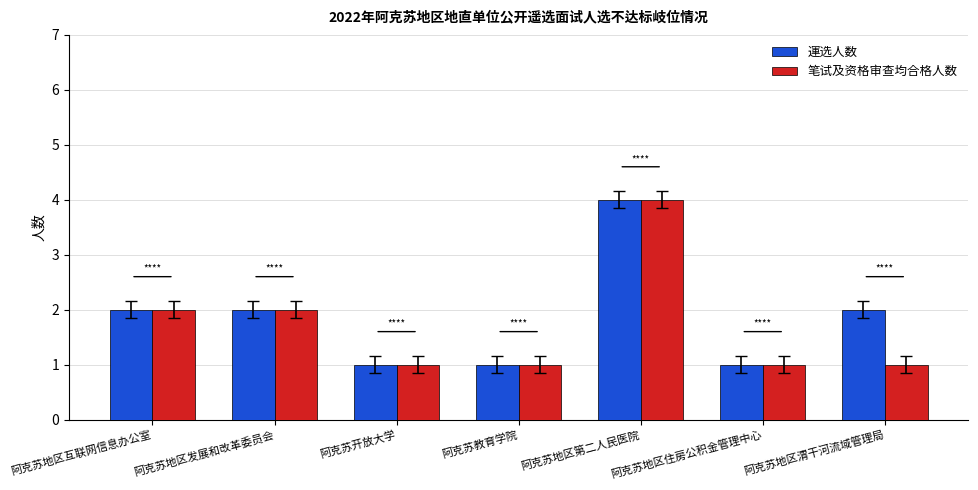

What is the label of the 6th bar from the left?

阿克苏地区住房公积金管理中心